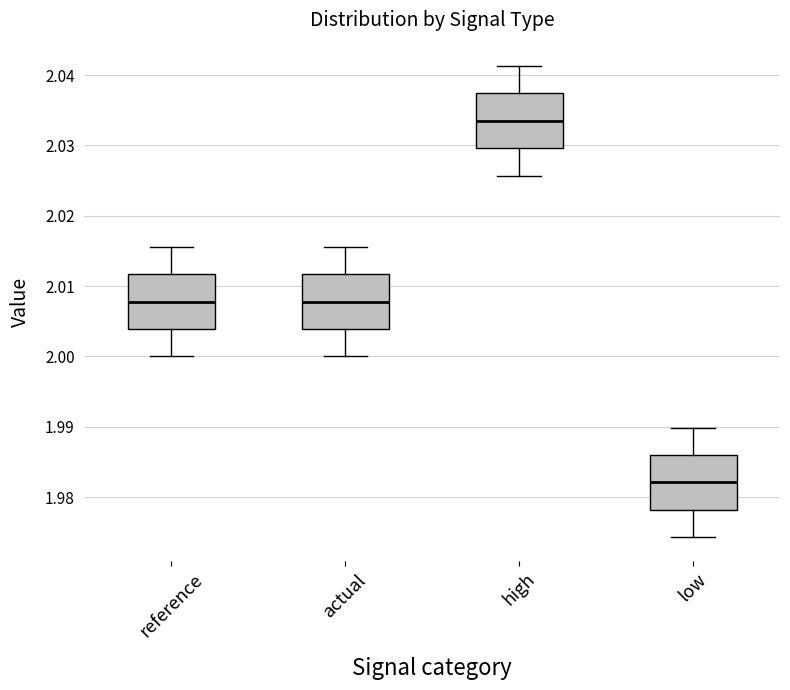

Reading left to right, read every box against the y-axis: the position of its median line, the range the box covers, and the ends of its whiskers. The values are not printed on the chart, so give them approximately, as read against the axis.

reference: median 2.008, box 2.004 to 2.012, whiskers 2.000 to 2.016
actual: median 2.008, box 2.004 to 2.012, whiskers 2.000 to 2.016
high: median 2.034, box 2.030 to 2.037, whiskers 2.026 to 2.041
low: median 1.982, box 1.978 to 1.986, whiskers 1.974 to 1.990